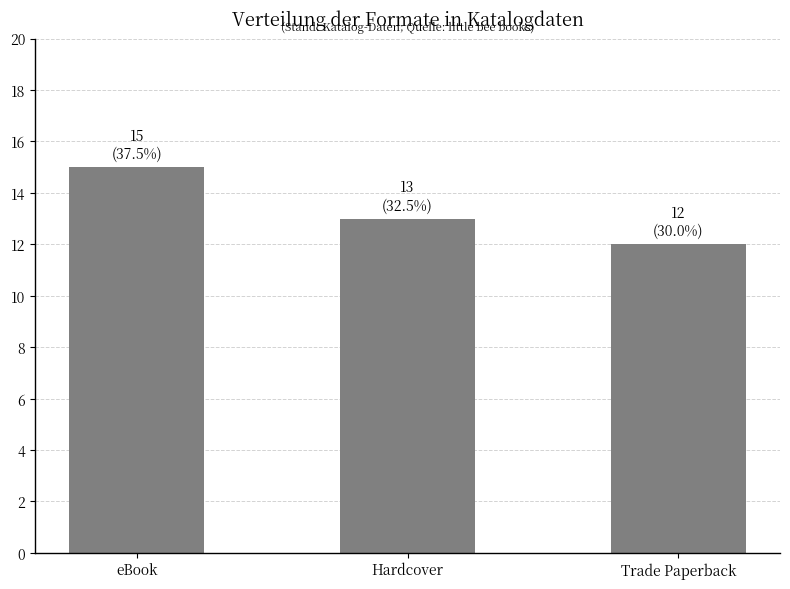

What is the ratio of the value at Trade Paperback to the value at eBook?

0.8